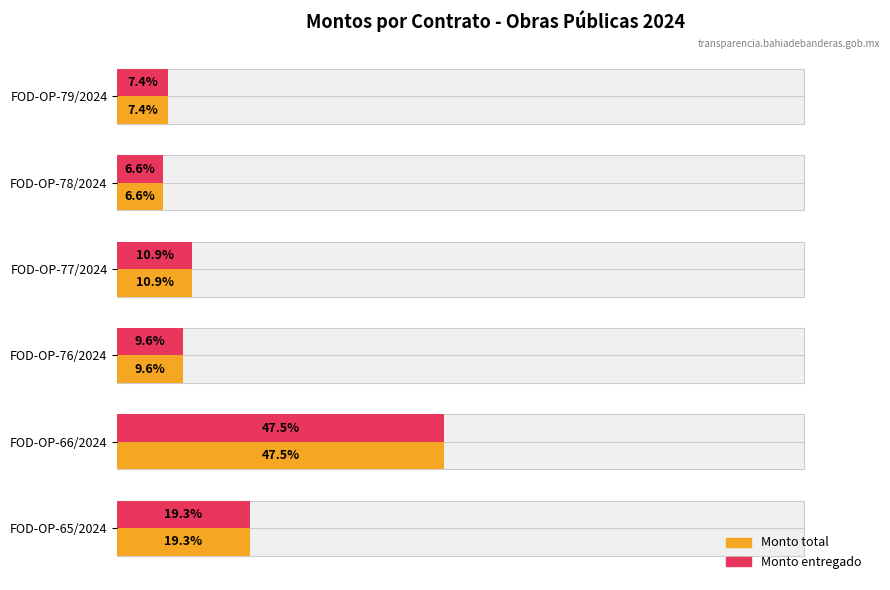

What is the maximum value shown in the chart?

47.5